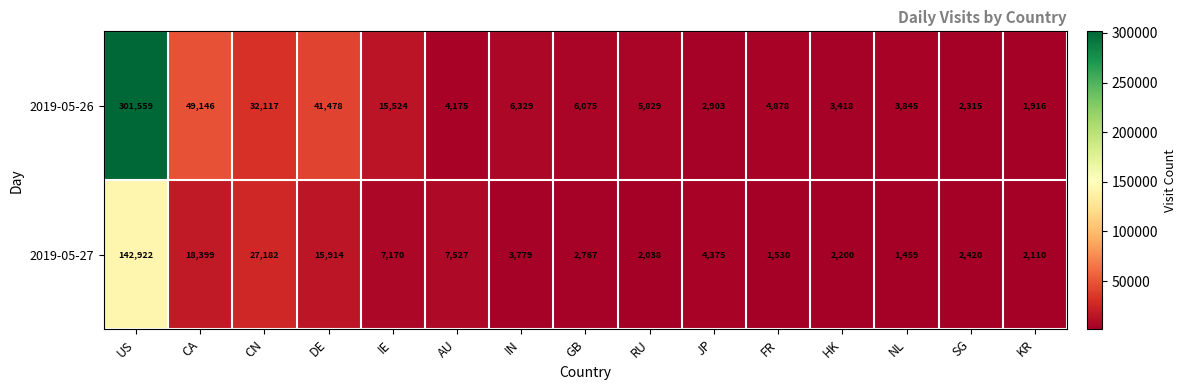

At which label does 2019-05-27 reach its peak?

US